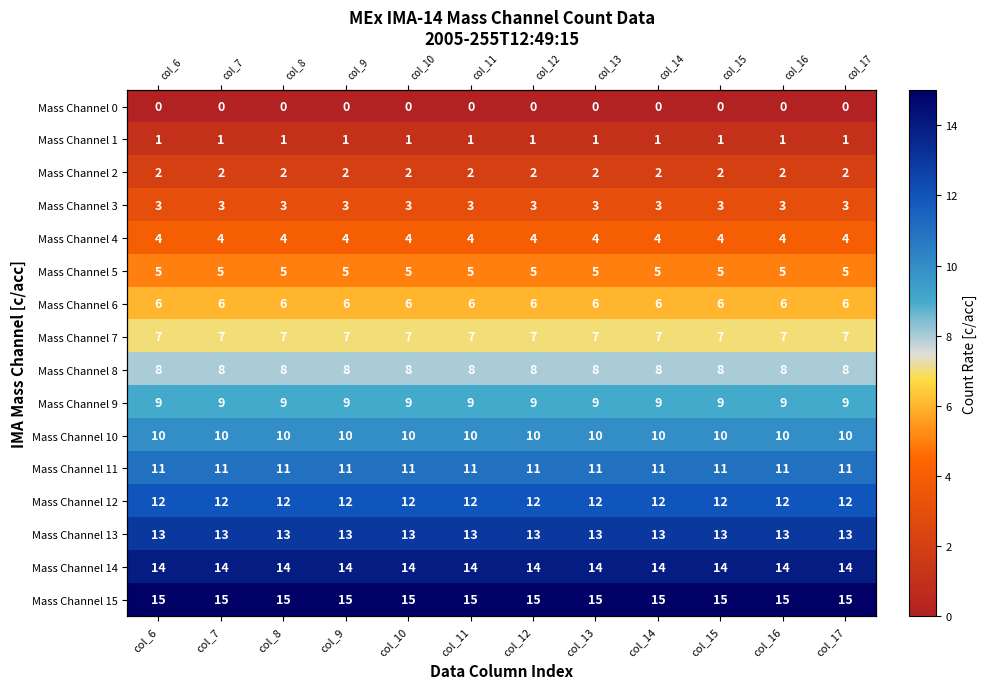

True or false: Mass Channel 15 has a value of 10 at col_15.

False